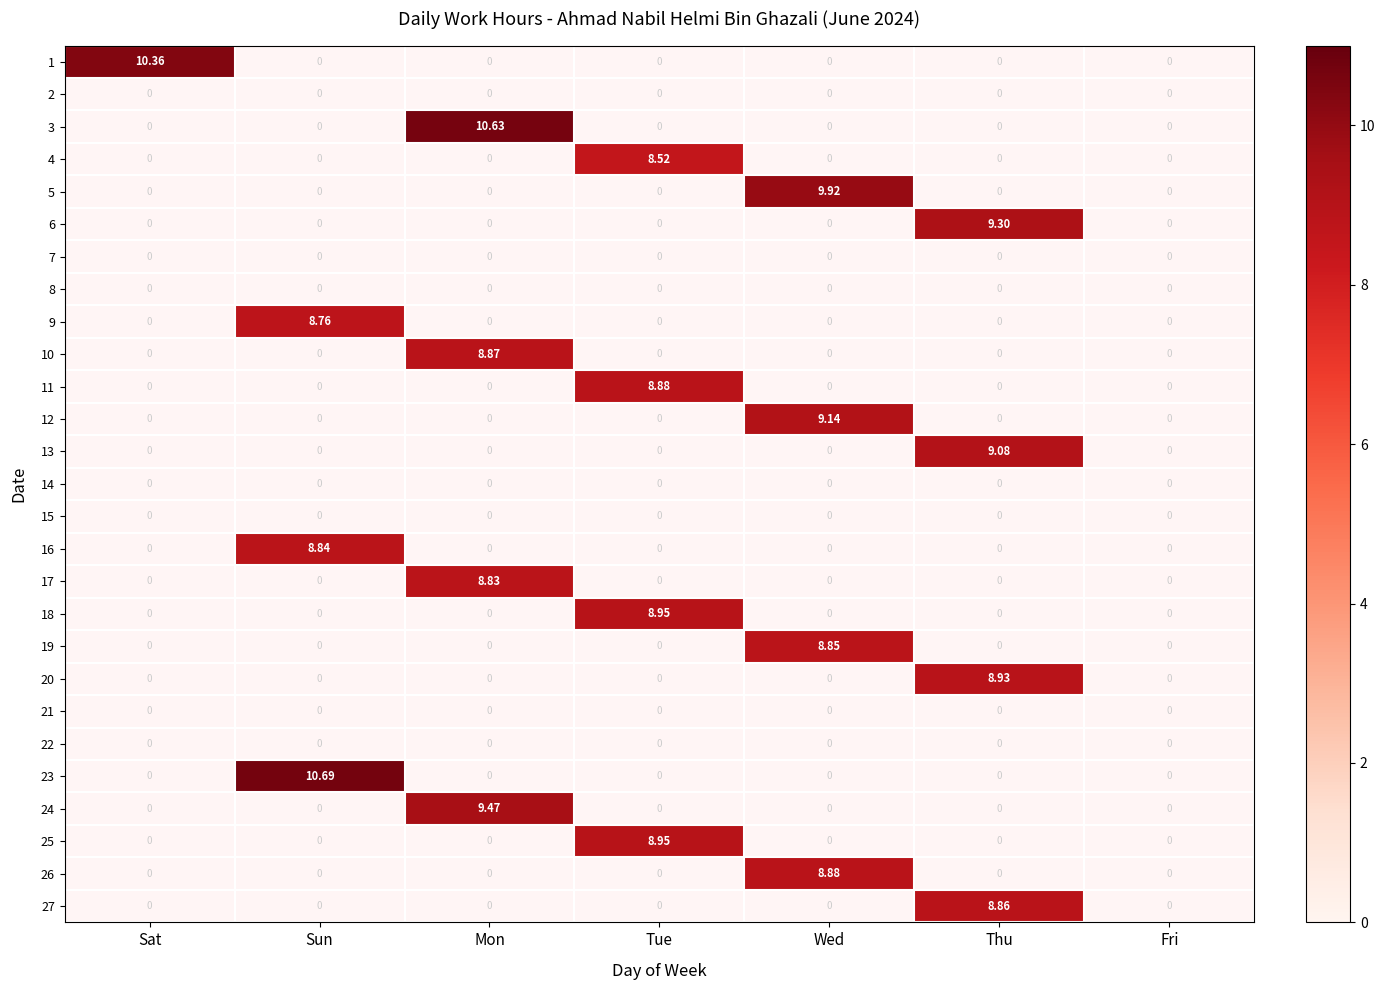

How many categories are shown in the chart?

7